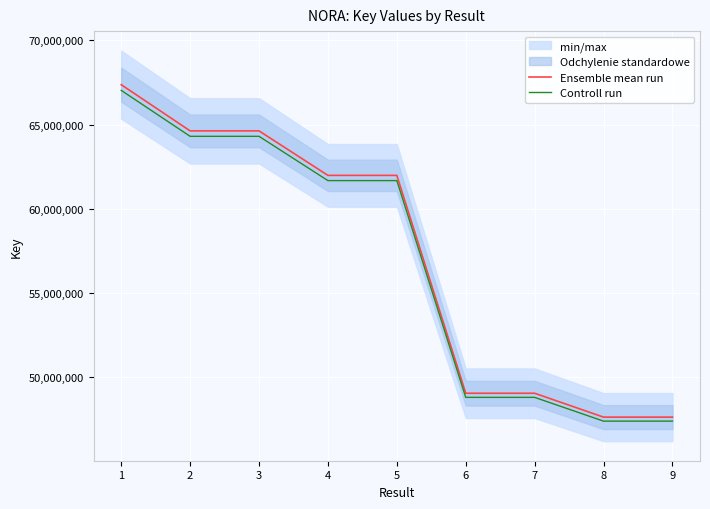

What is the lowest value of the Ensemble mean run series?

47633035.0